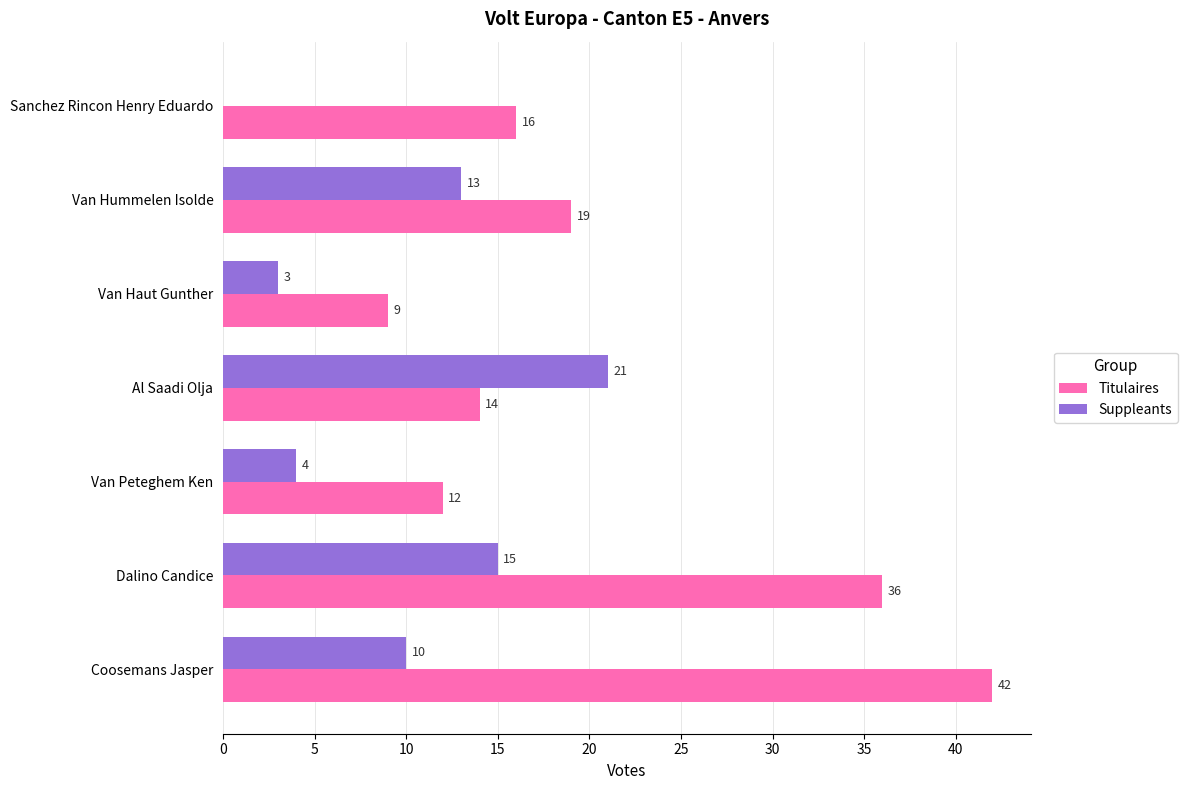

What is the approximate value of Titulaires at Al Saadi Olja?

14